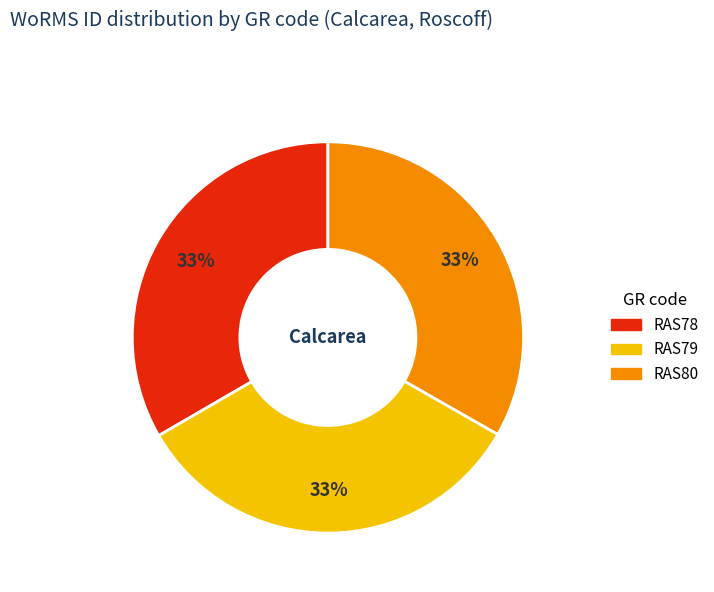

Is the sum of RAS78 and RAS79 greater than half?

Yes